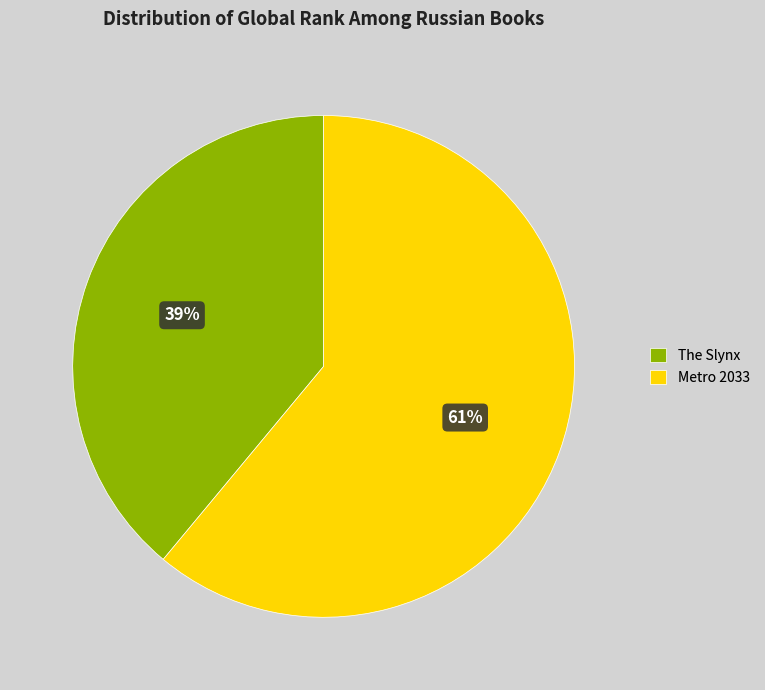

To the nearest percent, what portion does The Slynx represent?

39%